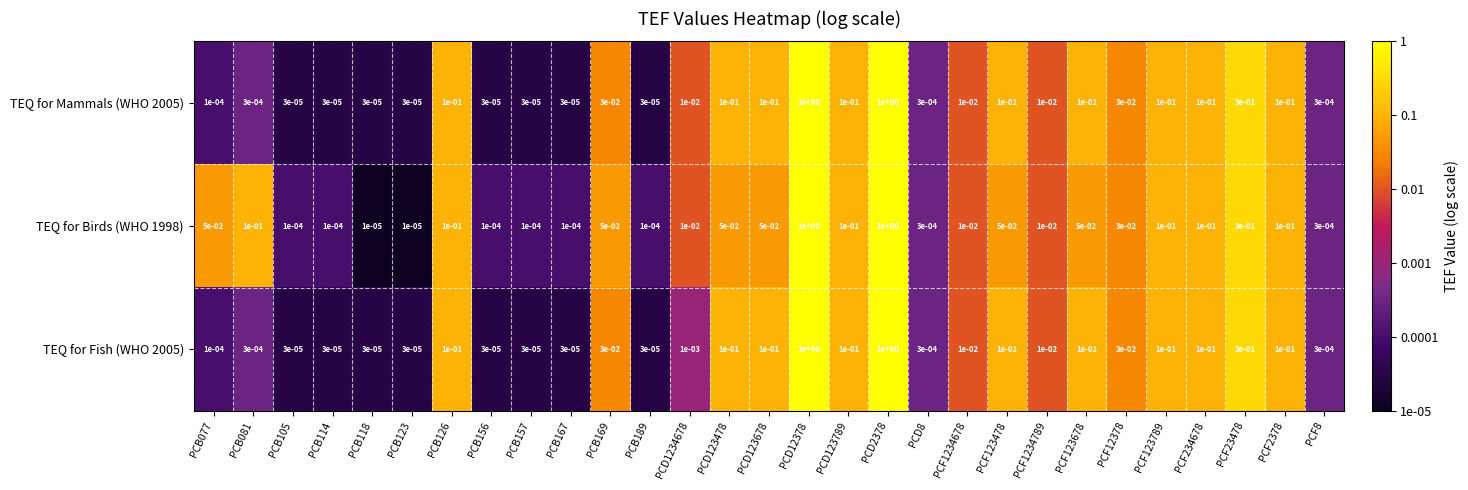

Is the value of TEQ for Birds (WHO 1998) at PCF123478 greater than the value of TEQ for Mammals (WHO 2005) at PCB123?

Yes